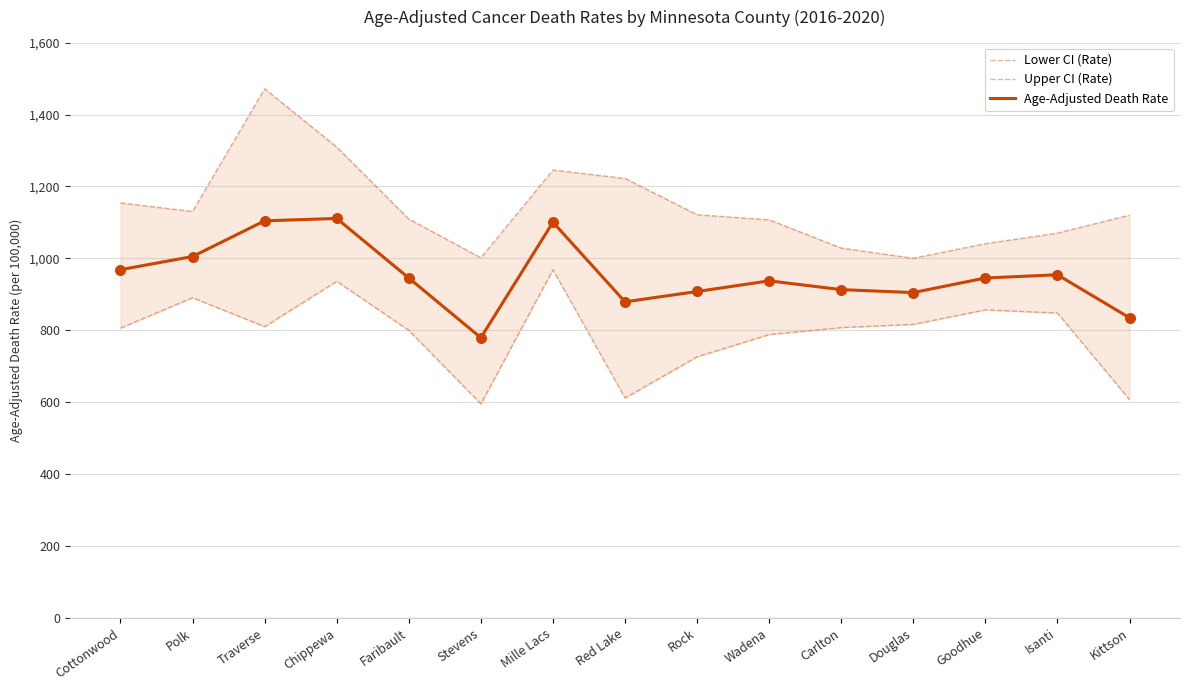

Is the value of Lower CI (Rate) at Red Lake greater than the value of Upper CI (Rate) at Isanti?

No